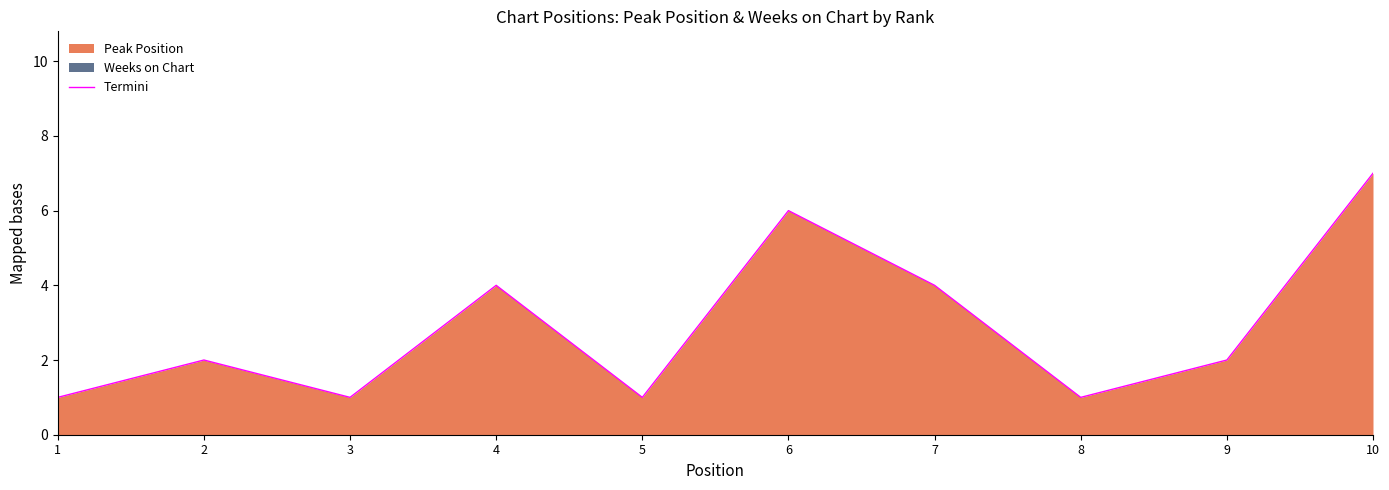

What is the value of the 4th point from the left?

4